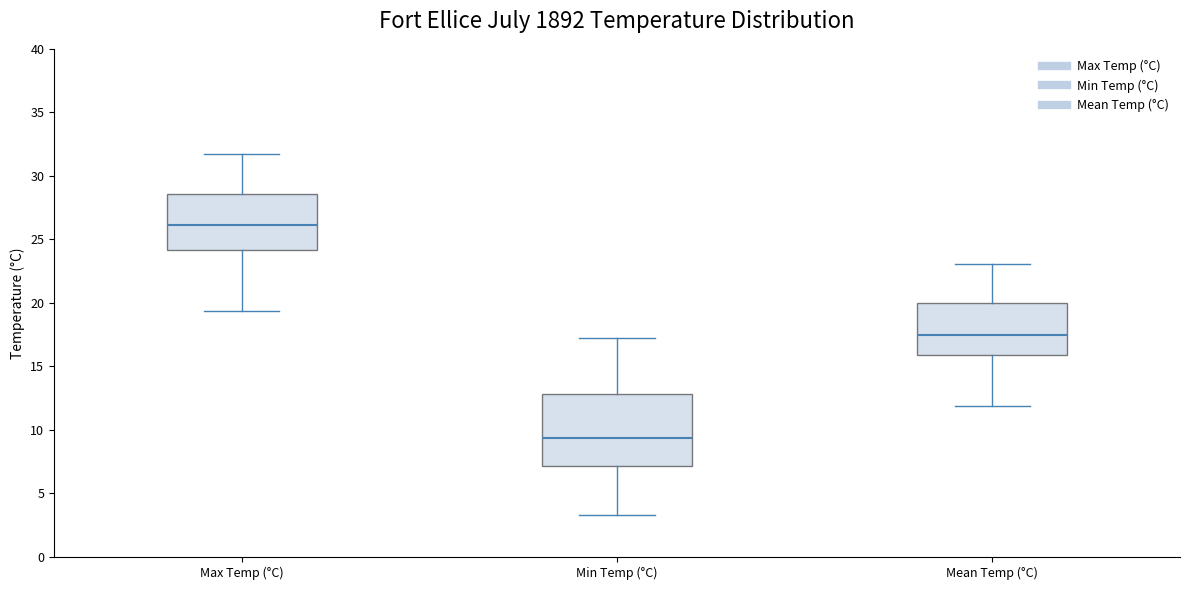

Reading left to right, read every box against the y-axis: the position of its median line, the range the box covers, and the ends of its whiskers. The values are not printed on the chart, so give them approximately, as read against the axis.

Max Temp (°C): median 26.0, box 24.0 to 28.5, whiskers 19.5 to 31.5
Min Temp (°C): median 9.5, box 7.0 to 13.0, whiskers 3.5 to 17.0
Mean Temp (°C): median 17.5, box 16.0 to 20.0, whiskers 12.0 to 23.0